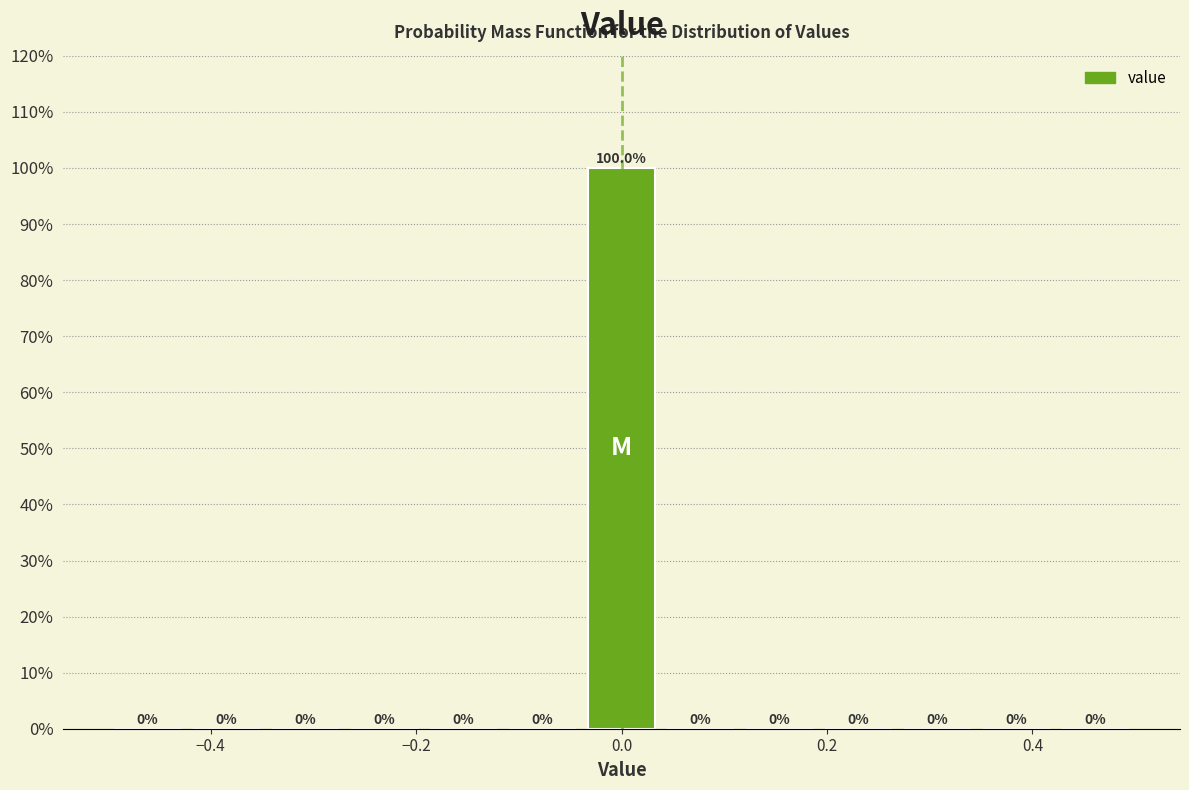

Around what value on the x-axis is the tallest bar? Give the approximate position of its centre, as read against the axis.

0.00